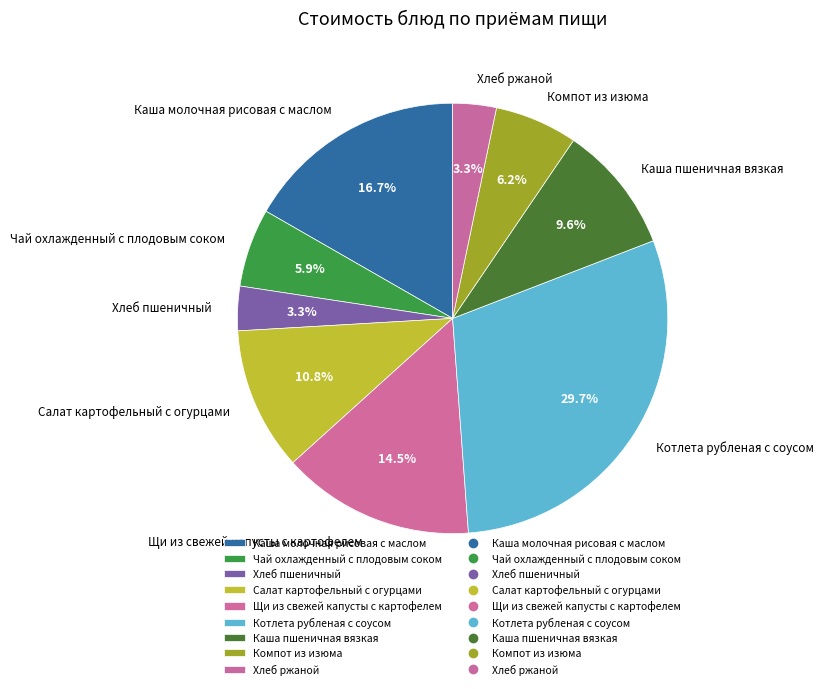

To the nearest percent, what percentage of the pie is Чай охлажденный с плодовым соком?

6%